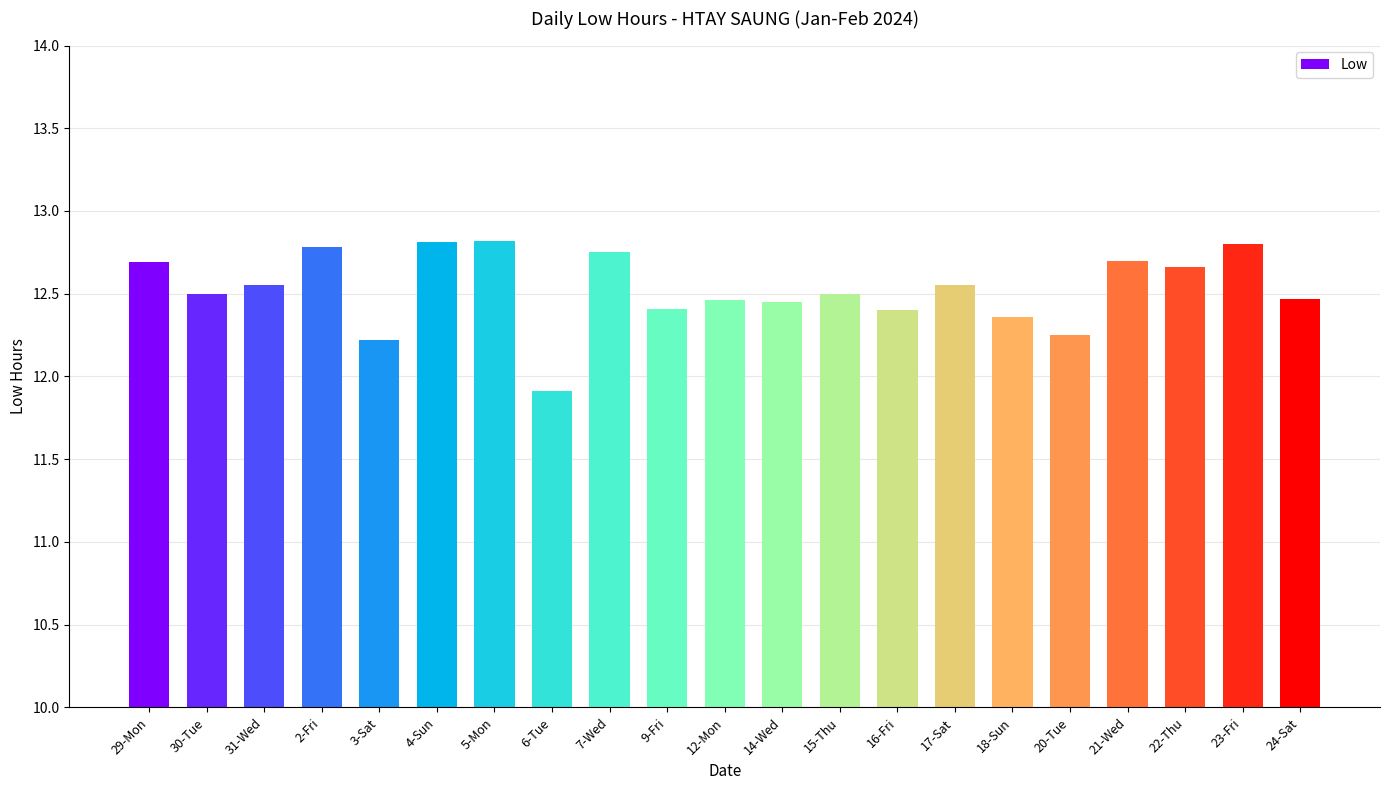

What is the difference between the values at 30-Tue and 3-Sat?

0.3